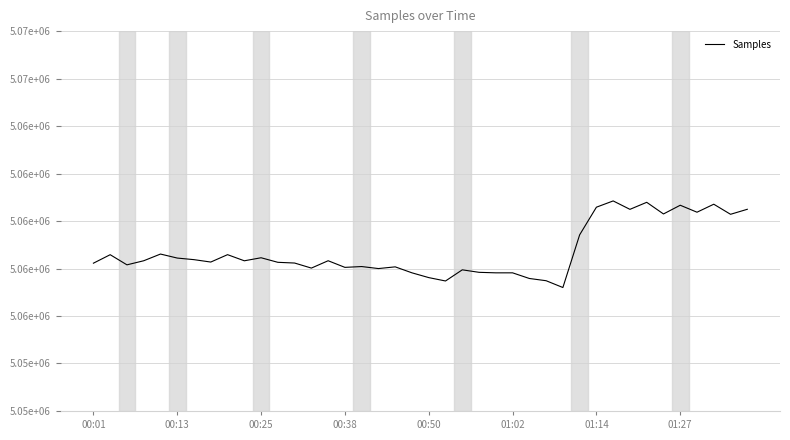

How many points are higher than both their immediate neighbors (excluding endpoints)?

12